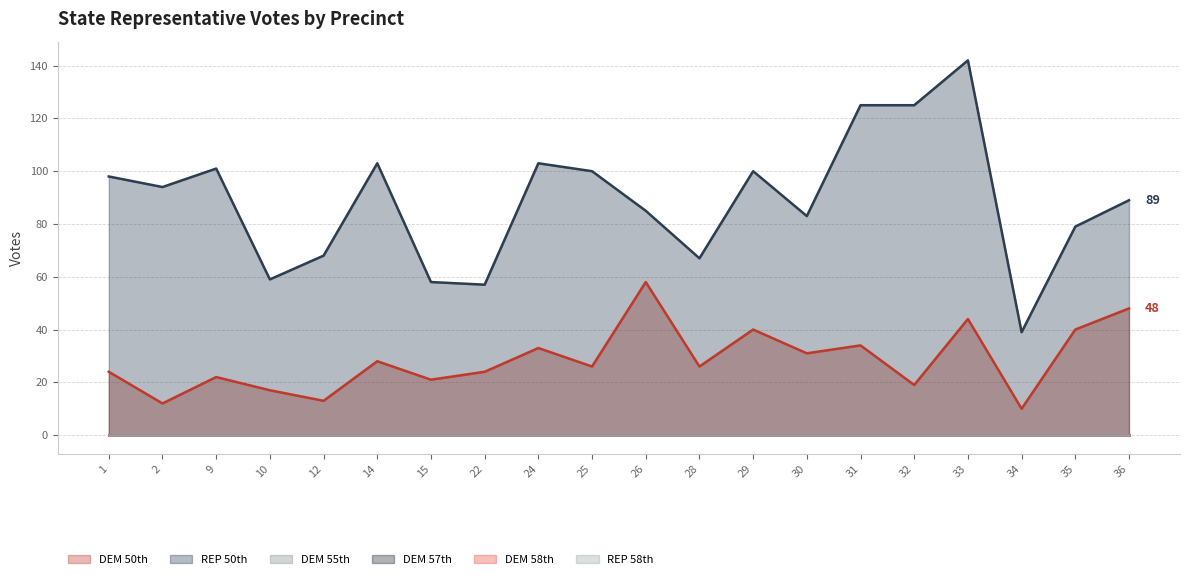

Is it true that DEM 55th equals 0 at 14?

True